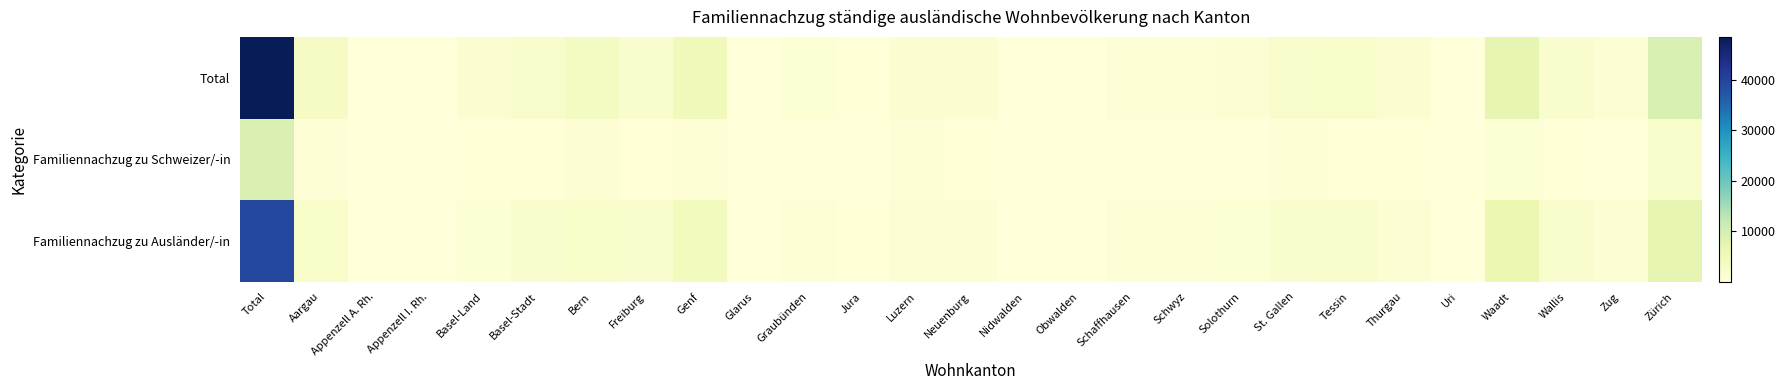

Reading right to left, extract all data points from this chart.

Total: Zürich=9312	Zug=1090	Wallis=1982	Waadt=7018	Uri=96	Thurgau=1291	Tessin=2403	St. Gallen=2269	Solothurn=975	Schwyz=557	Schaffhausen=507	Obwalden=99	Nidwalden=161	Neuenburg=1249	Luzern=1417	Jura=269	Graubünden=765	Glarus=155	Genf=4779	Freiburg=2062	Bern=3593	Basel-Stadt=2102	Basel-Land=1153	Appenzell I. Rh.=26	Appenzell A. Rh.=151	Aargau=2948	Total=48429
Familiennachzug zu Schweizer/-in: Zürich=2133	Zug=113	Wallis=250	Waadt=913	Uri=26	Thurgau=246	Tessin=314	St. Gallen=506	Solothurn=191	Schwyz=105	Schaffhausen=90	Obwalden=17	Nidwalden=21	Neuenburg=204	Luzern=408	Jura=63	Graubünden=136	Glarus=14	Genf=727	Freiburg=244	Bern=1071	Basel-Stadt=295	Basel-Land=255	Appenzell I. Rh.=4	Appenzell A. Rh.=43	Aargau=553	Total=8942
Familiennachzug zu Ausländer/-in: Zürich=7179	Zug=977	Wallis=1732	Waadt=6105	Uri=70	Thurgau=1045	Tessin=2089	St. Gallen=1763	Solothurn=784	Schwyz=452	Schaffhausen=417	Obwalden=82	Nidwalden=140	Neuenburg=1045	Luzern=1009	Jura=206	Graubünden=629	Glarus=141	Genf=4052	Freiburg=1818	Bern=2522	Basel-Stadt=1807	Basel-Land=898	Appenzell I. Rh.=22	Appenzell A. Rh.=108	Aargau=2395	Total=39487